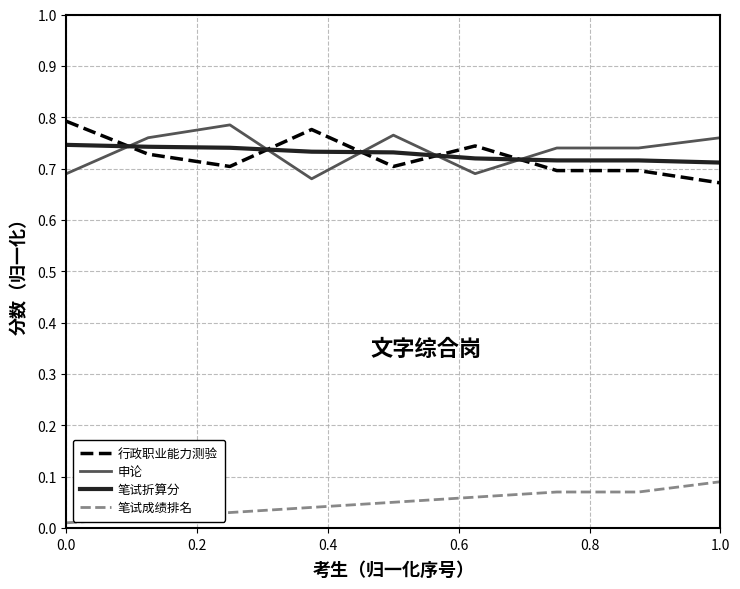

How many series are shown in this chart?

4